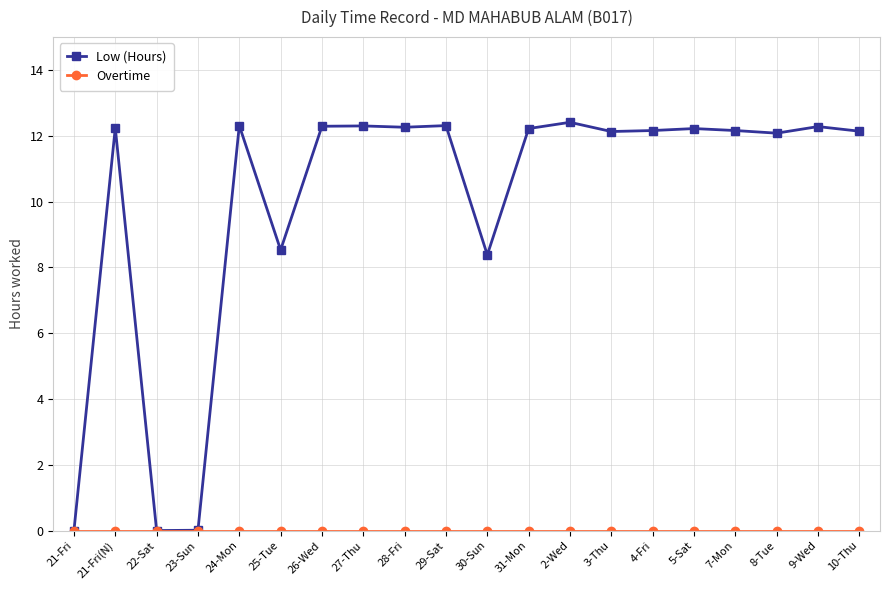

What is the spread (max minus min) of values at 8-Tue?

12.1